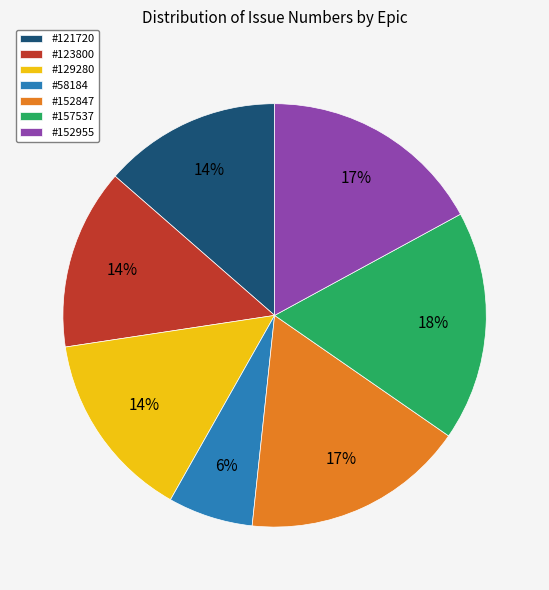

To the nearest percent, what percentage of the pie is #58184?

6%